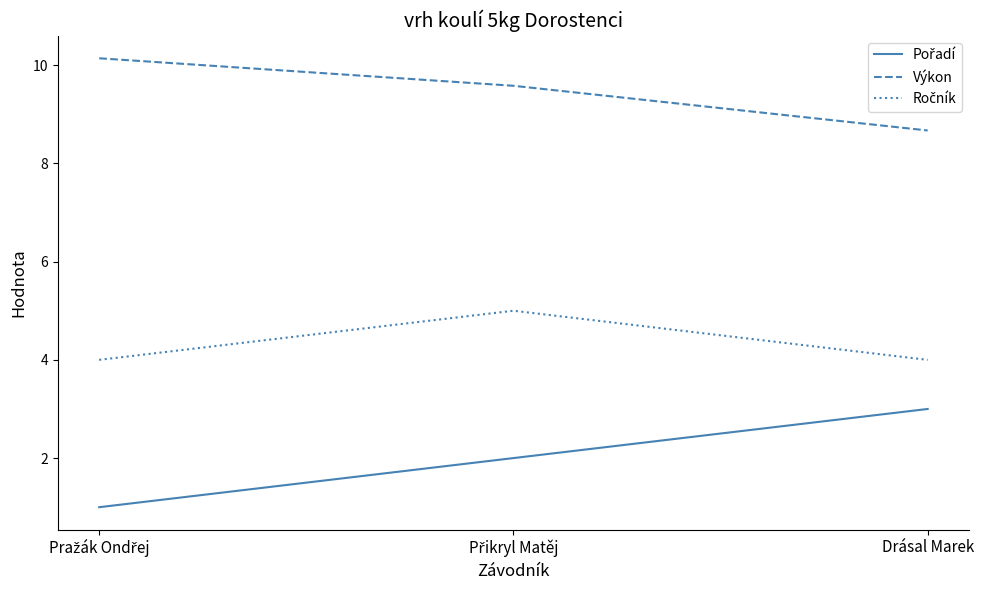

At how many categories does at least one series exceed 2?

3